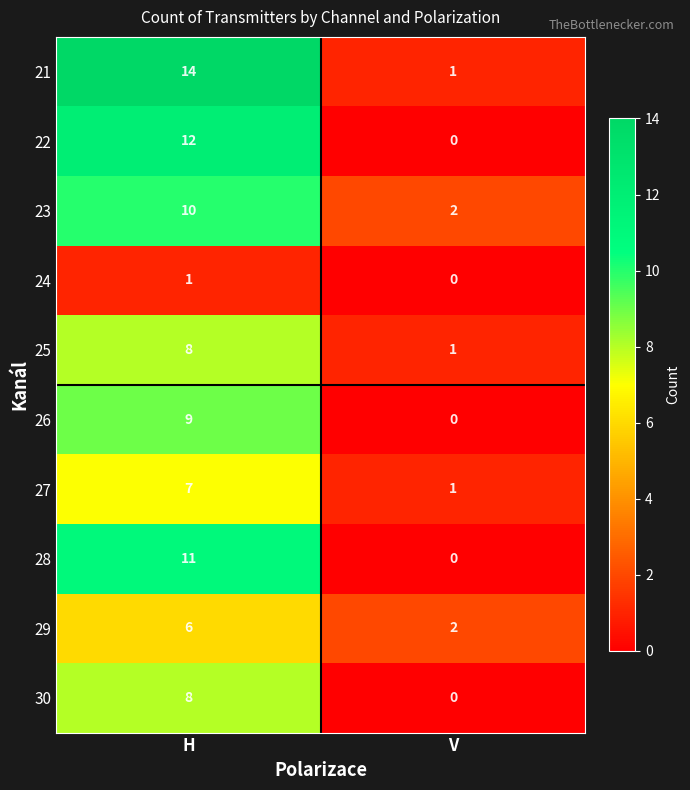

What is the maximum value shown in the chart?

14